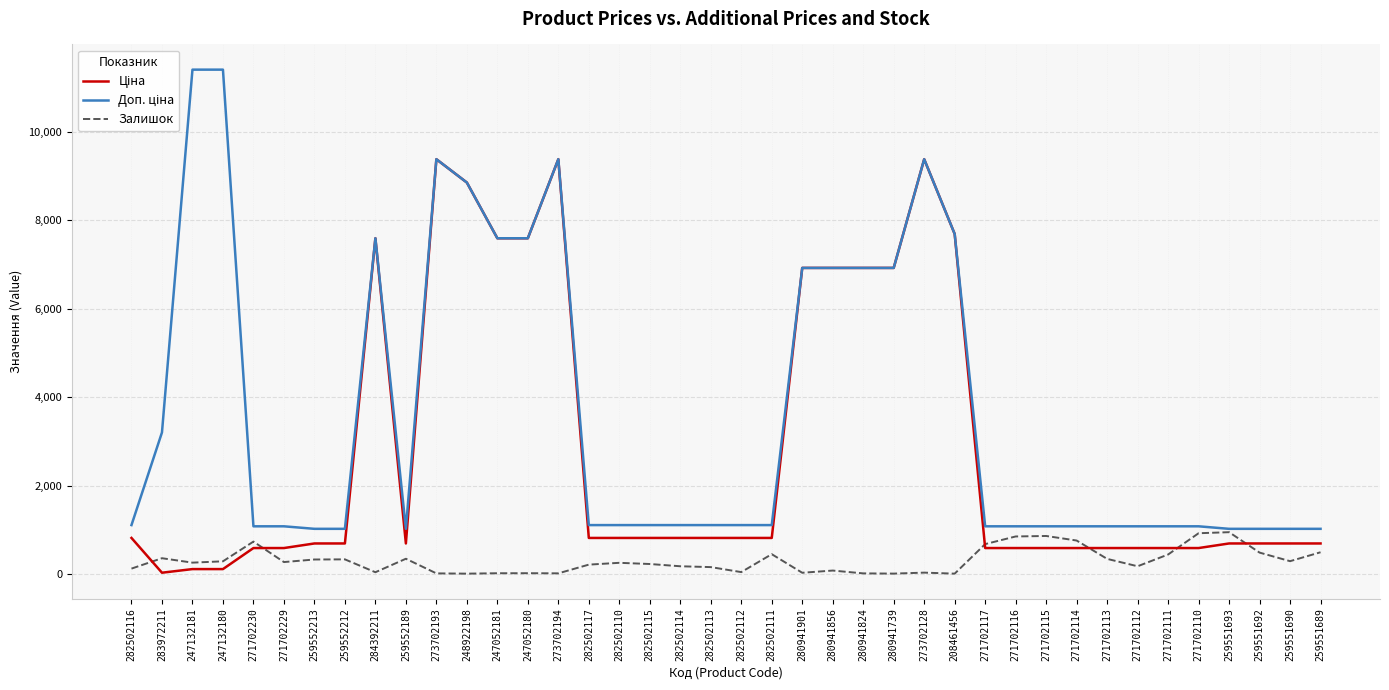

What is the highest value of the Залишок series?

949.0